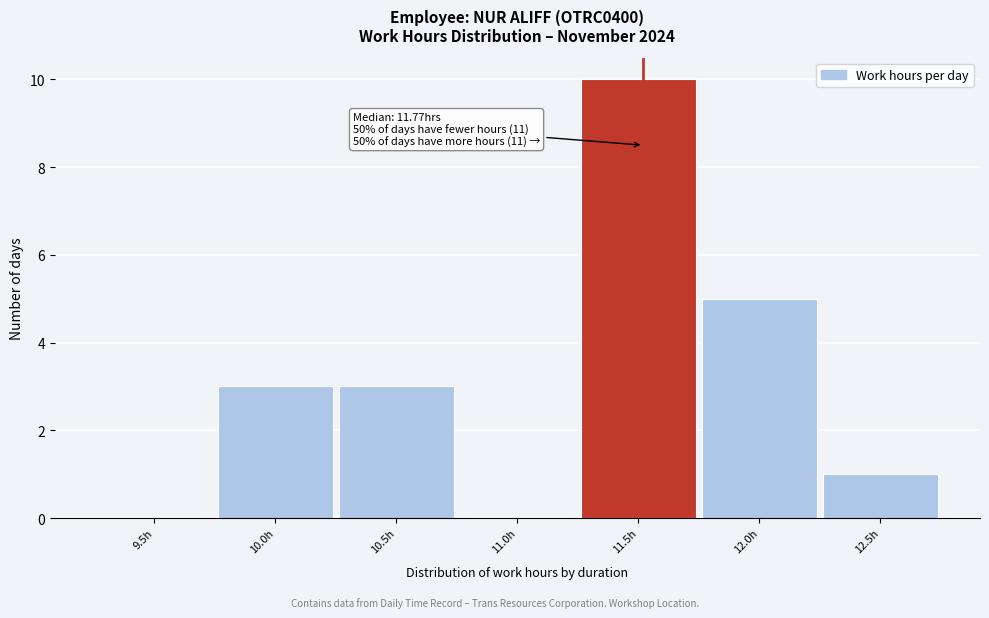

Reading left to right, transcribe all the data shown in this chart.

9.5h=0	10.0h=3	10.5h=3	11.0h=0	11.5h=10	12.0h=5	12.5h=1